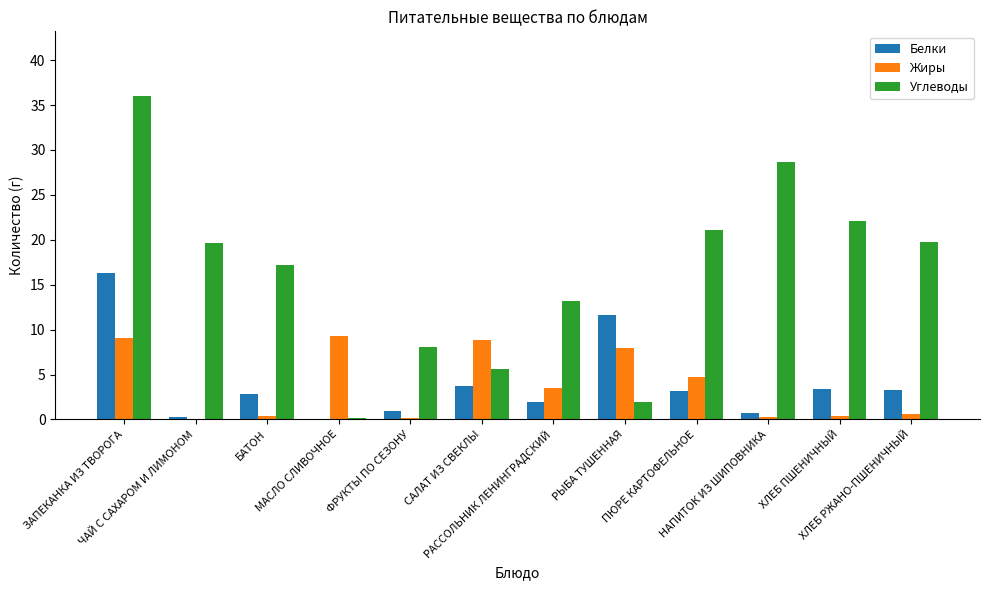

What is the greatest value displayed?

36.0